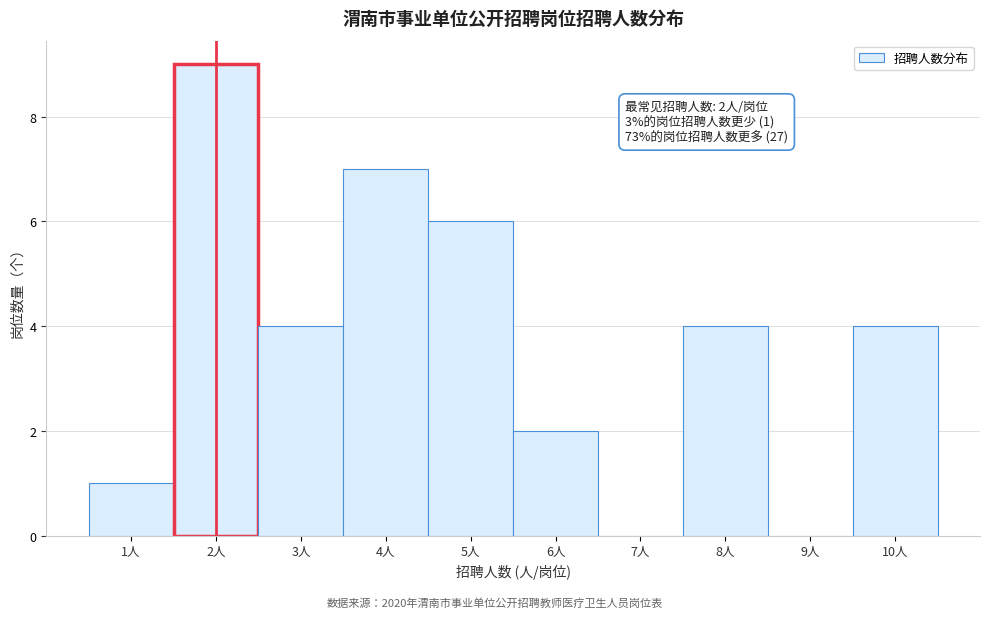

Which range on the x-axis has the tallest bar?

1.5 to 2.5